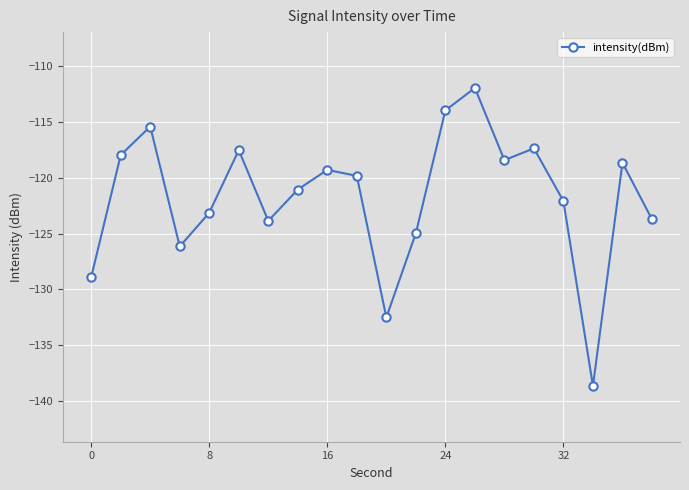

What is the value of the 18th point from the left?

-138.6